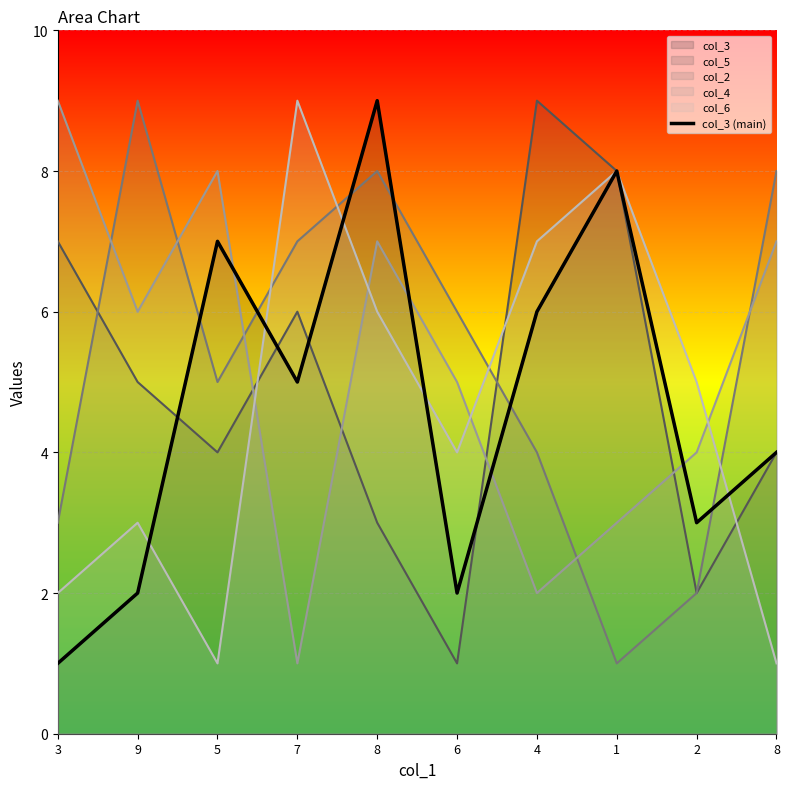

Approximately how many times larger is the value at 2 compared to 6?

1.5